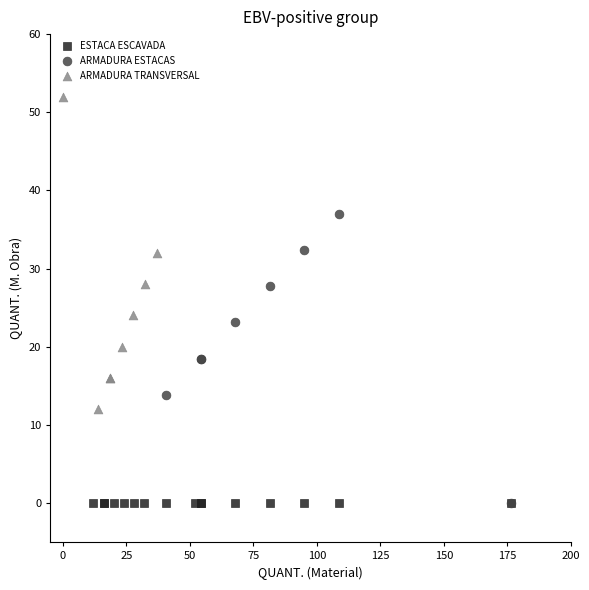

Which series reaches the maximum Y coordinate?

ARMADURA TRANSVERSAL